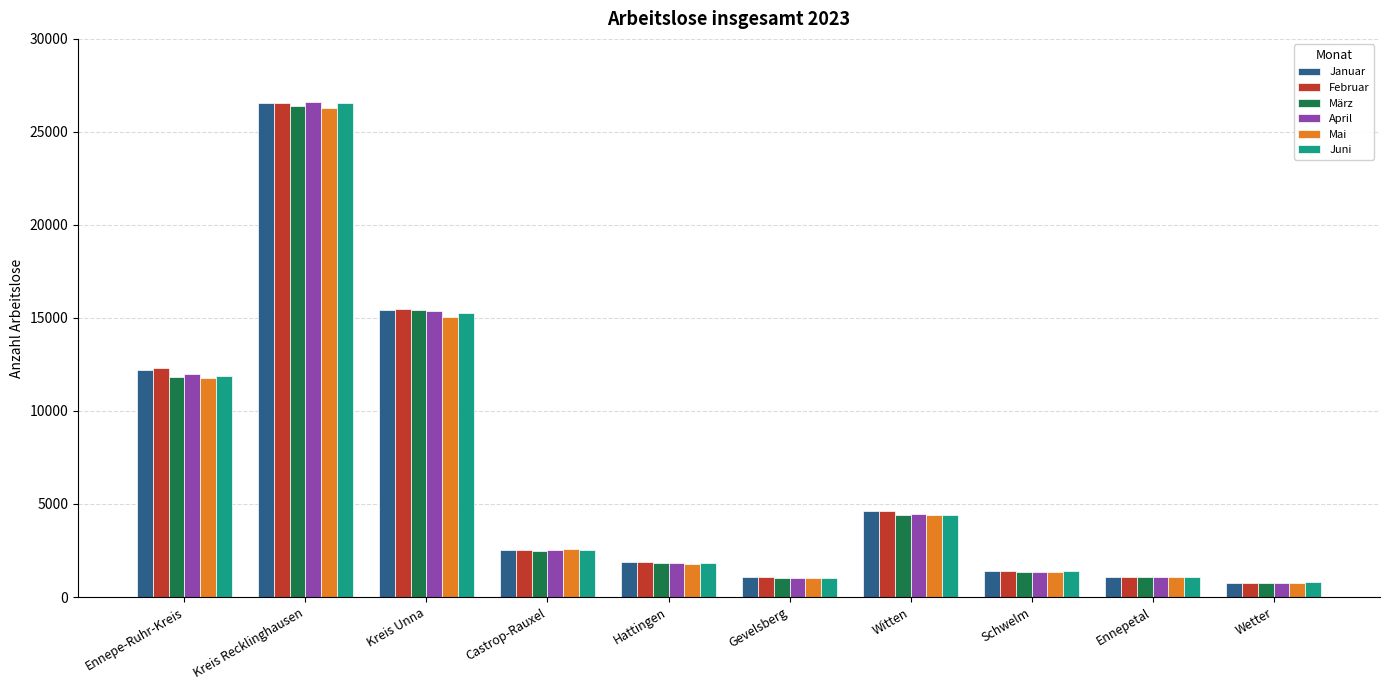

What is the label of the 4th bar from the right?

Witten